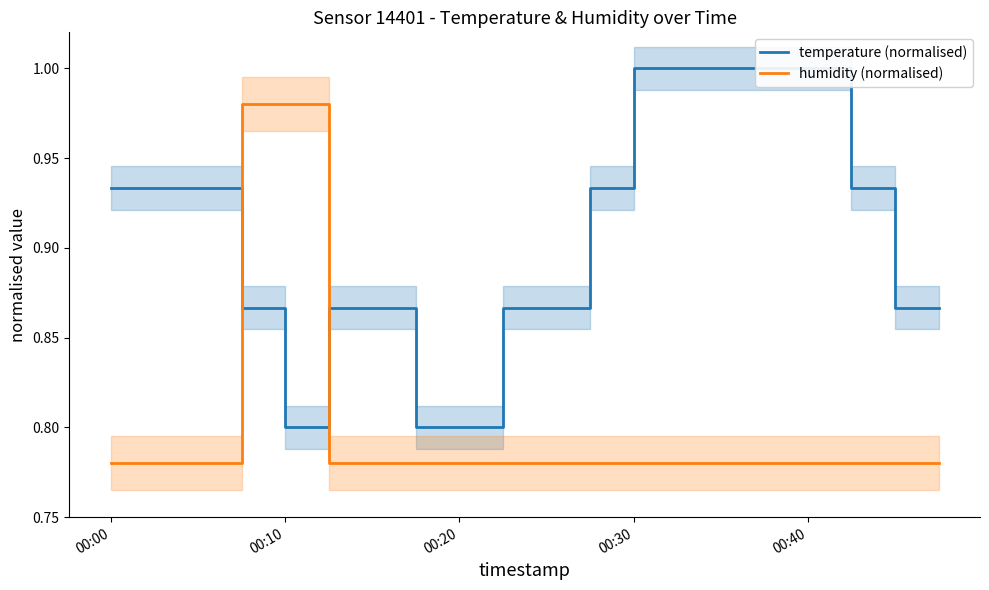

Rank the series at 14 from highest to lowest value.

temperature (normalised), humidity (normalised)